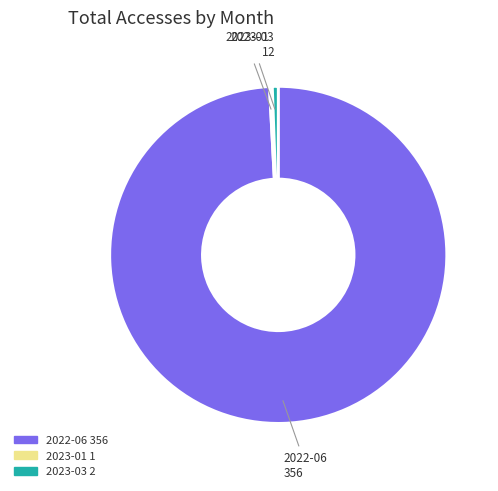

Is there any slice that represents more than half of the pie?

Yes